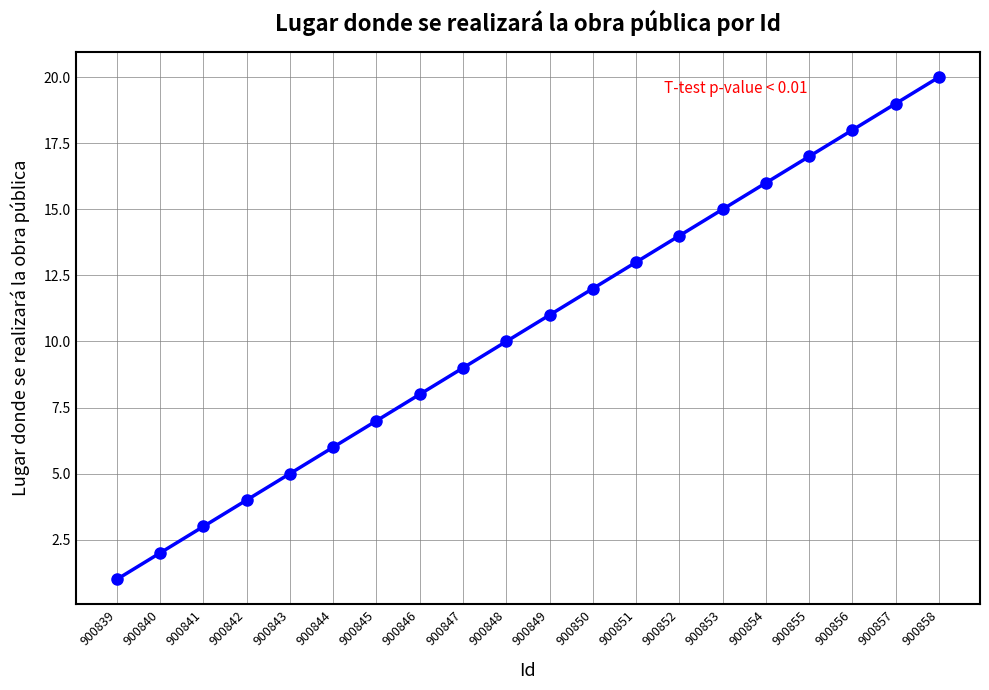

What is the greatest value displayed?

20